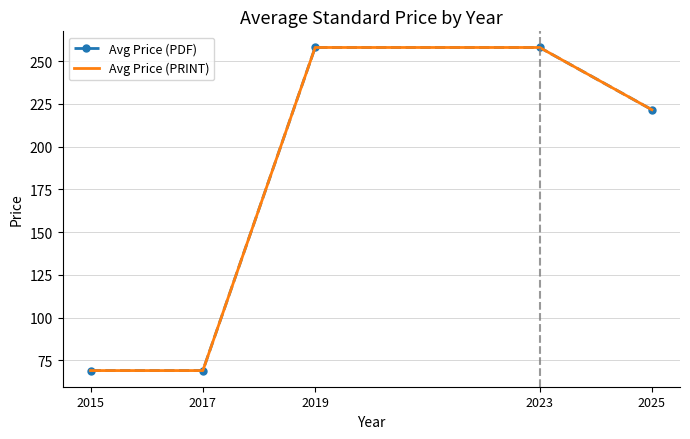

True or false: Avg Price (PDF) and Avg Price (PRINT) cross at least once.

False